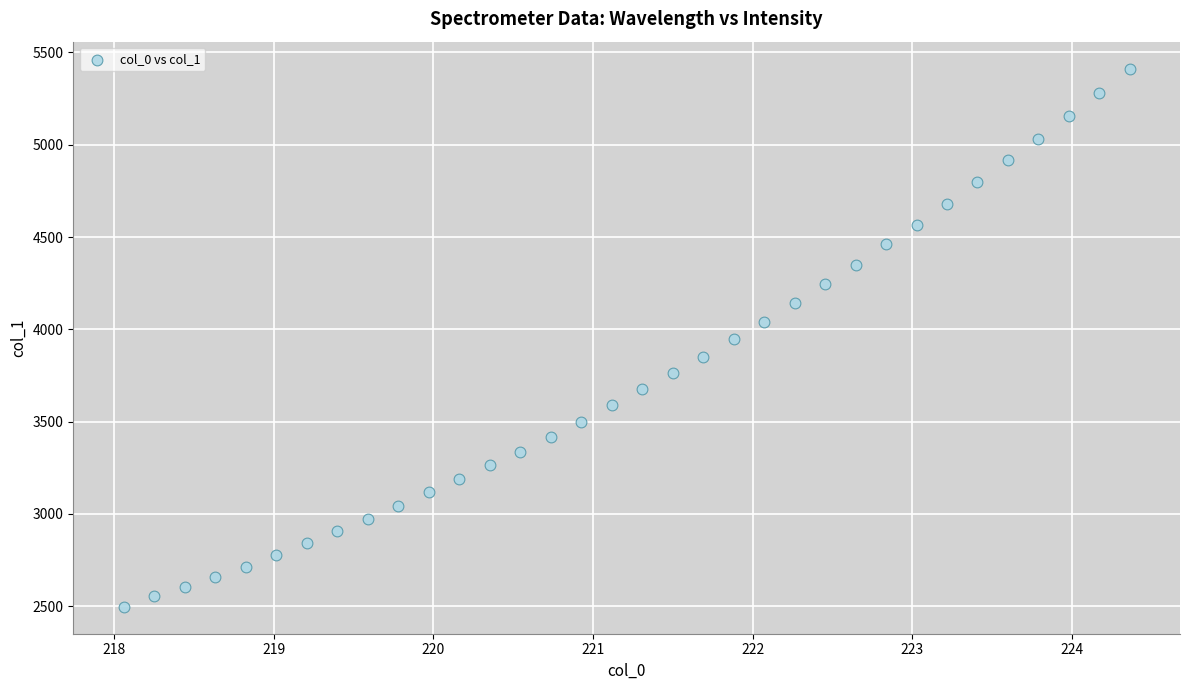

What is the range of Y values (max minus min)?

2915.0